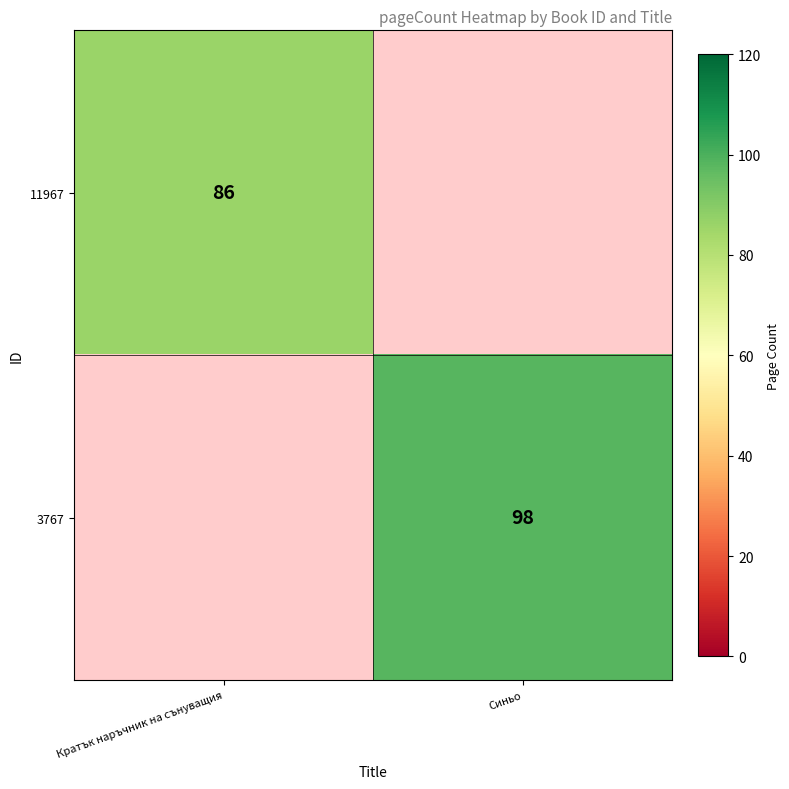

True or false: 3767 has a value of 49 at Синьо.

False